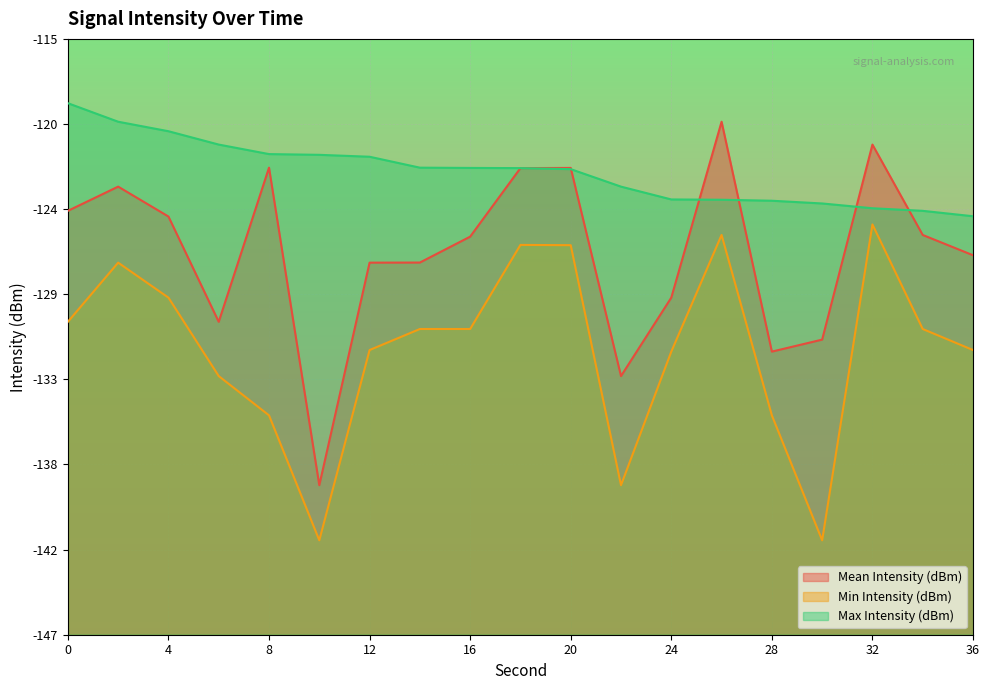

What is the spread (max minus min) of values at 8?

13.8